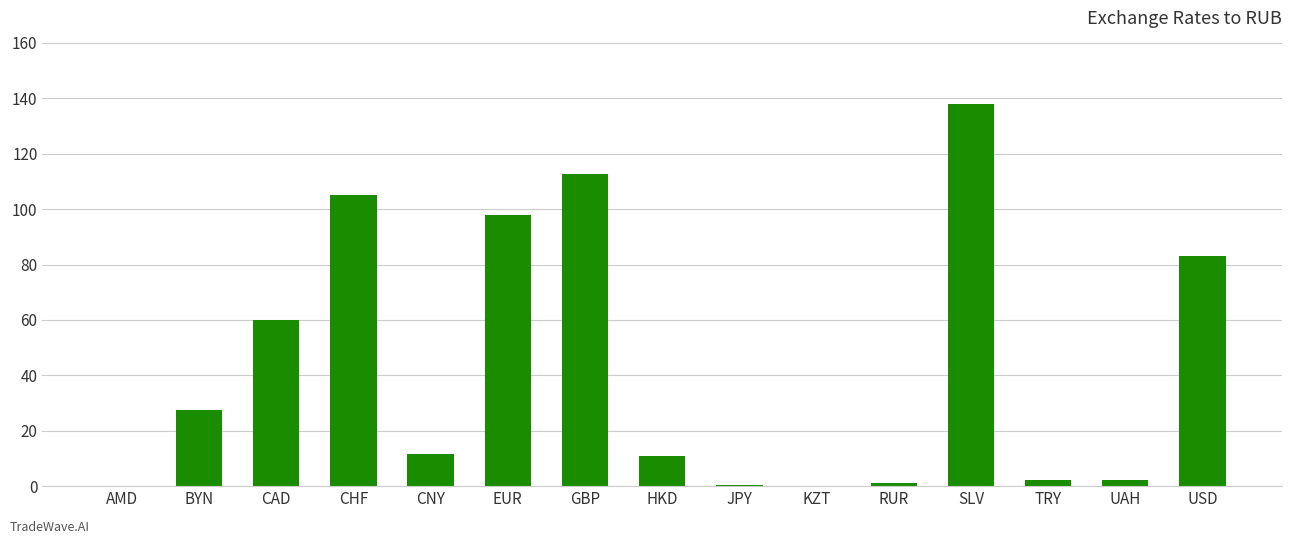

The value at SLV is 216.8. True or false?

False